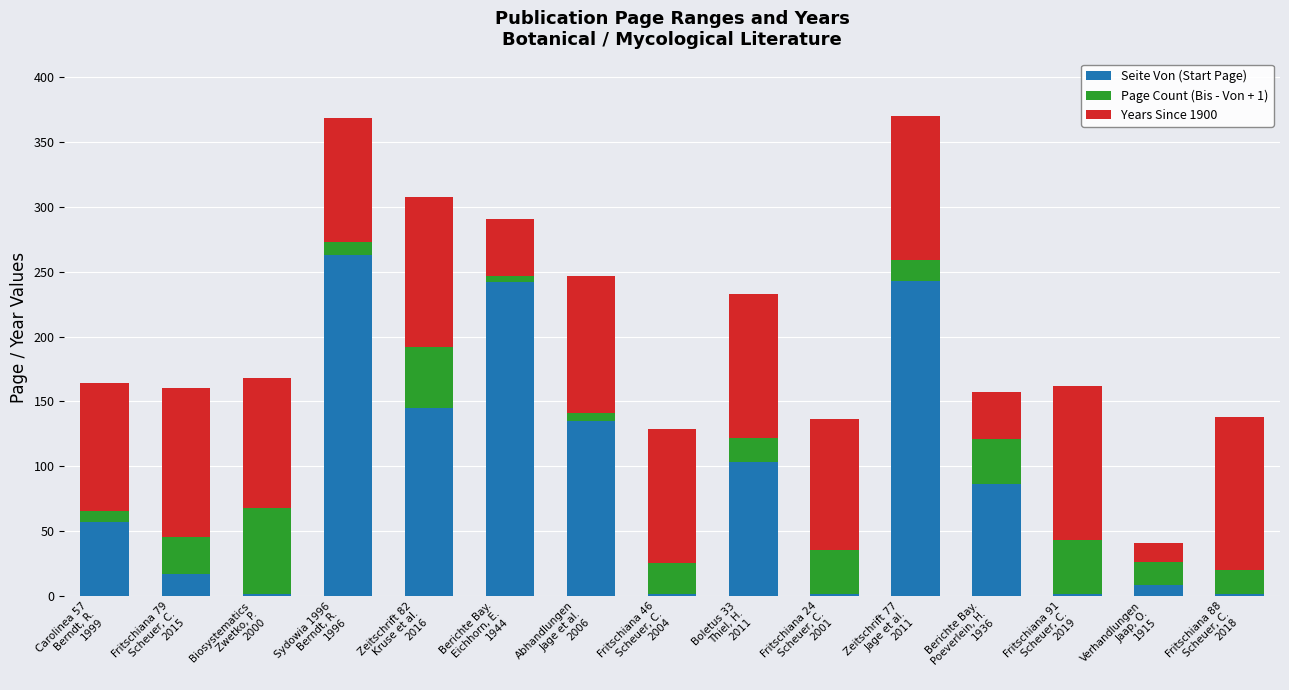

What is the sum of all Seite Von (Start Page) values?

1304